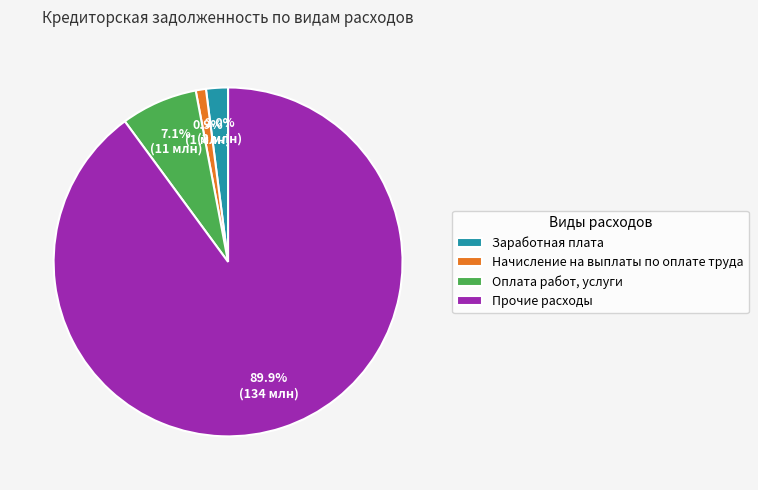

Between Начисление на выплаты по оплате труда and Прочие расходы, which is larger?

Прочие расходы